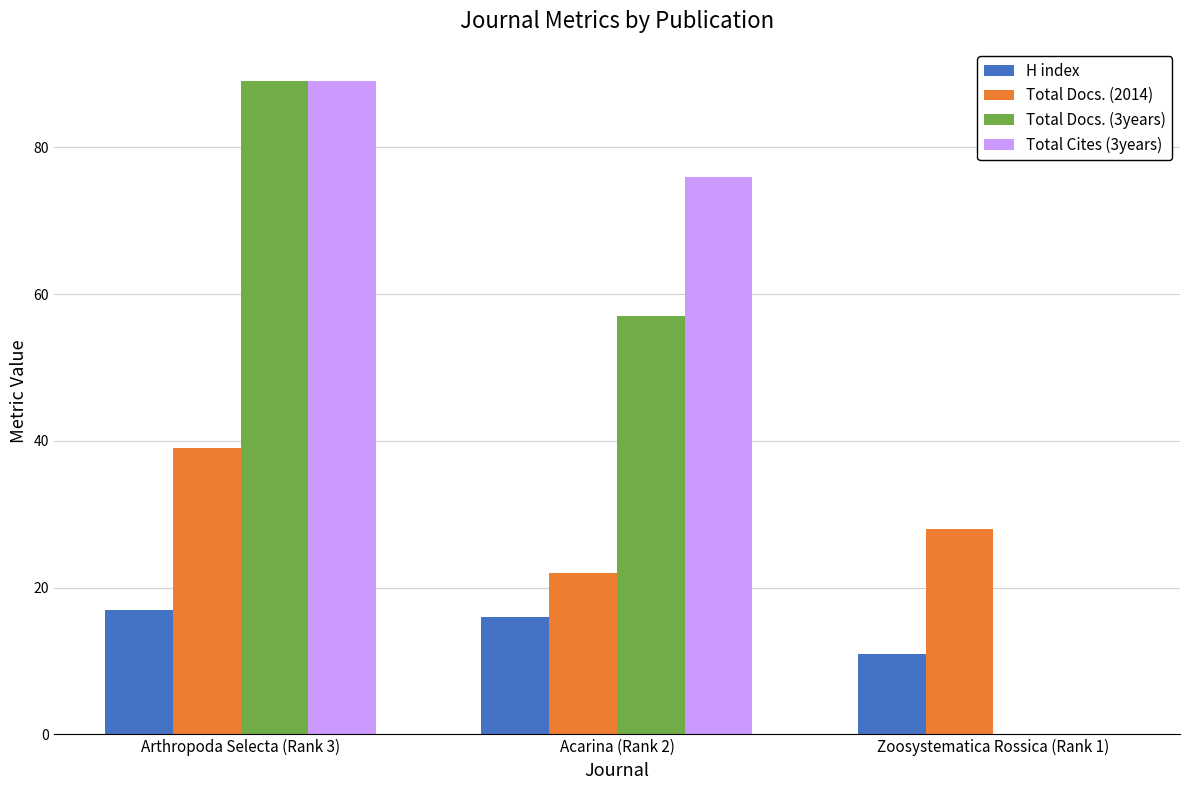

What is the average value of the H index series?

15